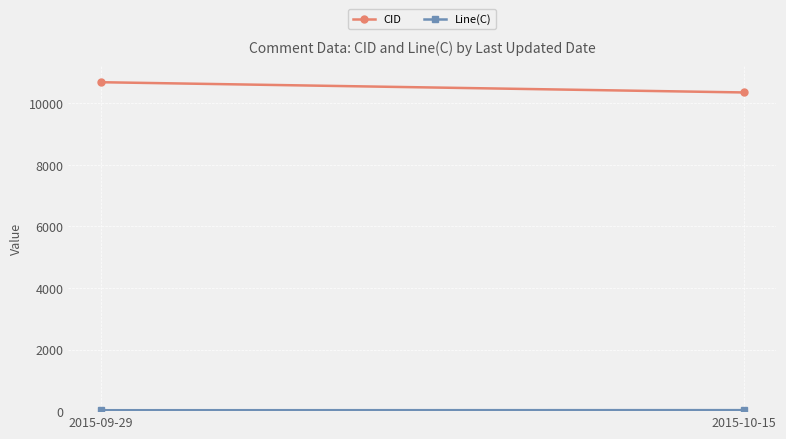

At which label does CID first exceed 10688?

2015-09-29